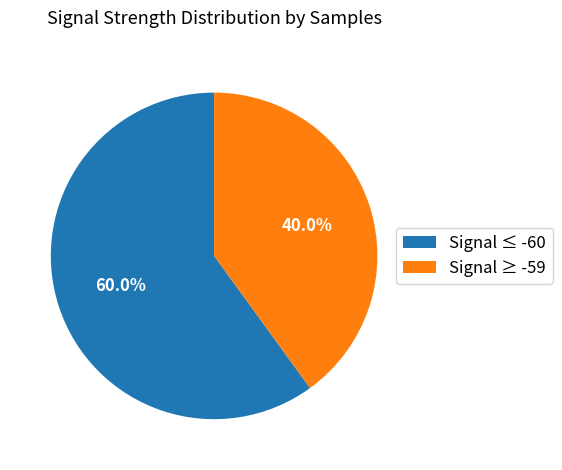

Rank the categories by value from highest to lowest.

Signal ≤ -60, Signal ≥ -59